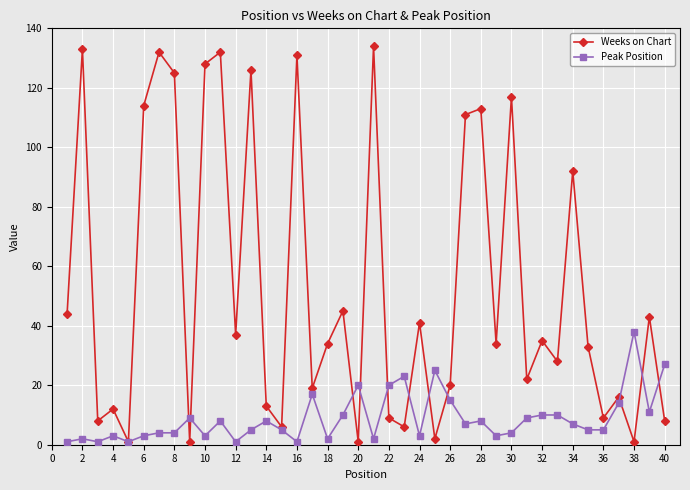

Which series has the largest total across all categories?

Weeks on Chart